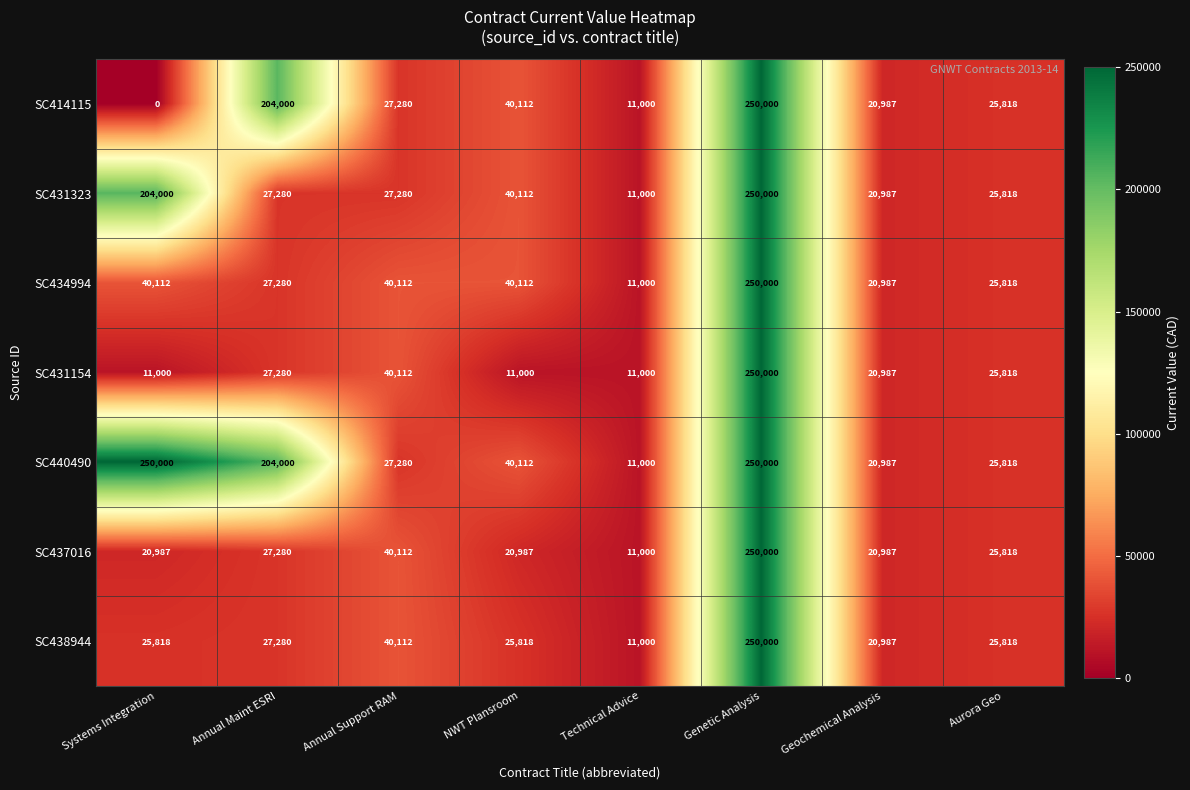

What is the difference between the highest and lowest values at Annual Maint ESRI?

176720